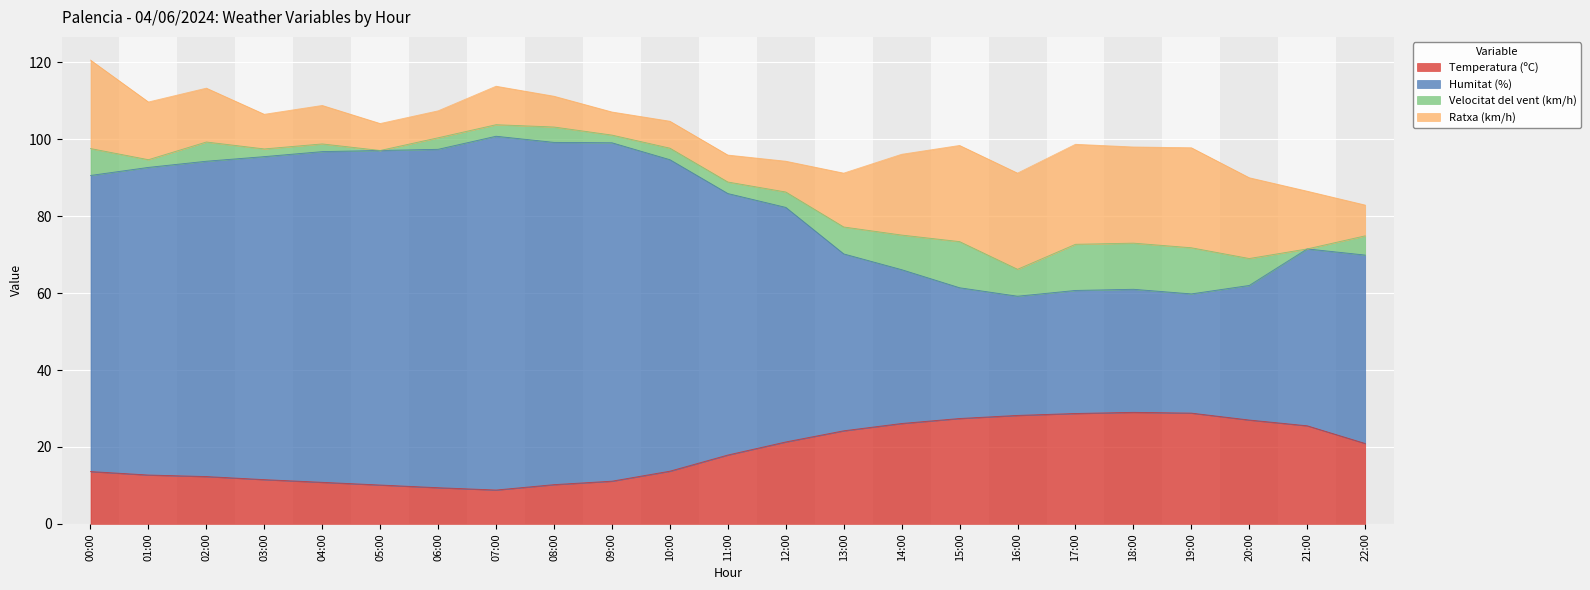

The value of Temperatura (ºC) at 04:00 is 5.1. True or false?

False